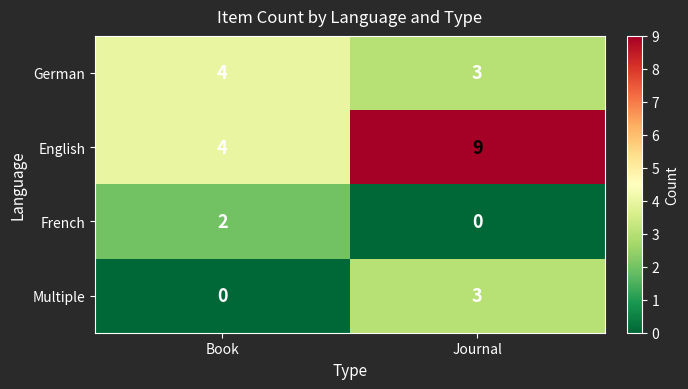

What is the spread (max minus min) of values at Book?

4